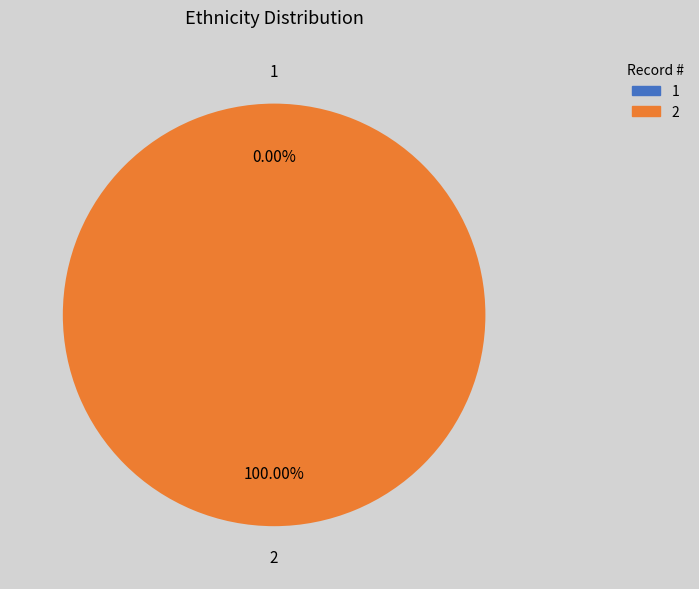

Is it true that 1 is 0% of the pie?

True